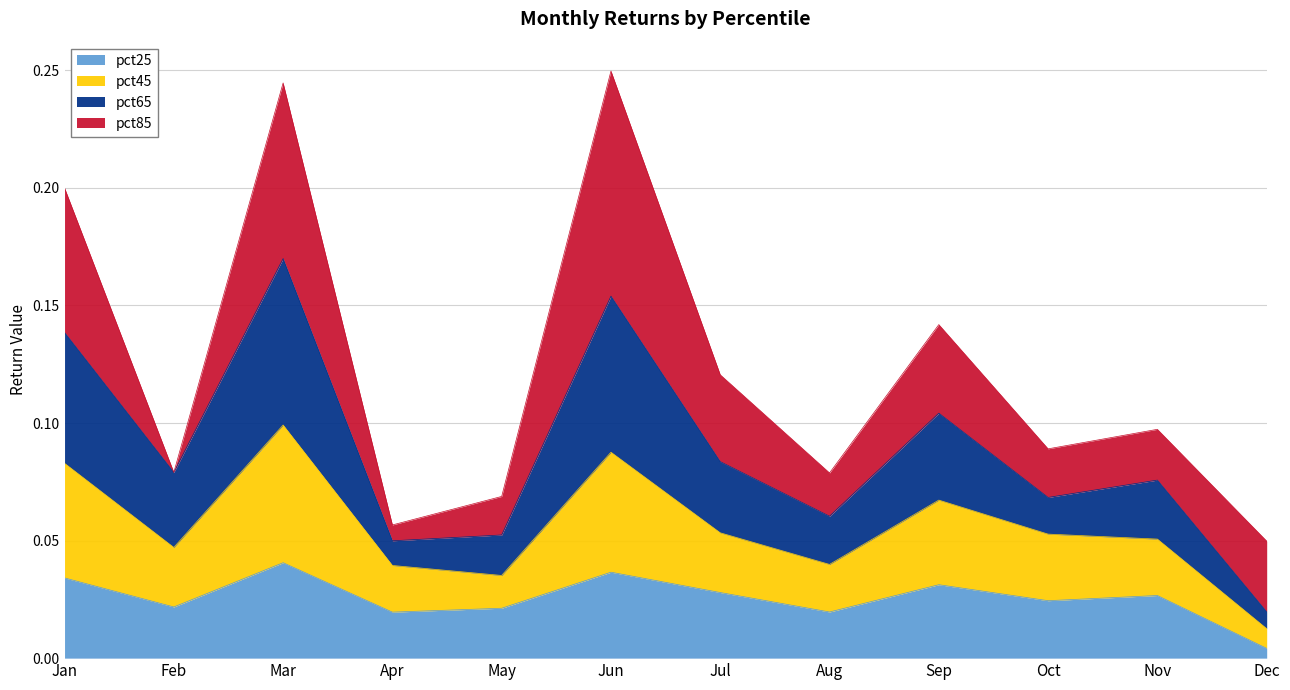

What are all the series names shown in the legend?

pct25, pct45, pct65, pct85